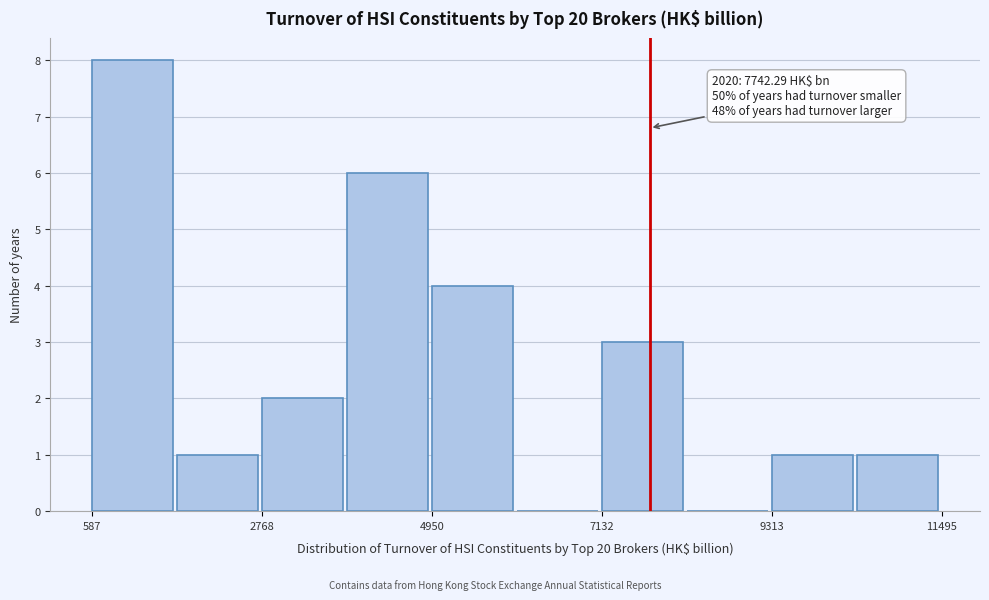

Around what value on the x-axis is the tallest bar? Give the approximate position of its centre, as read against the axis.

1000